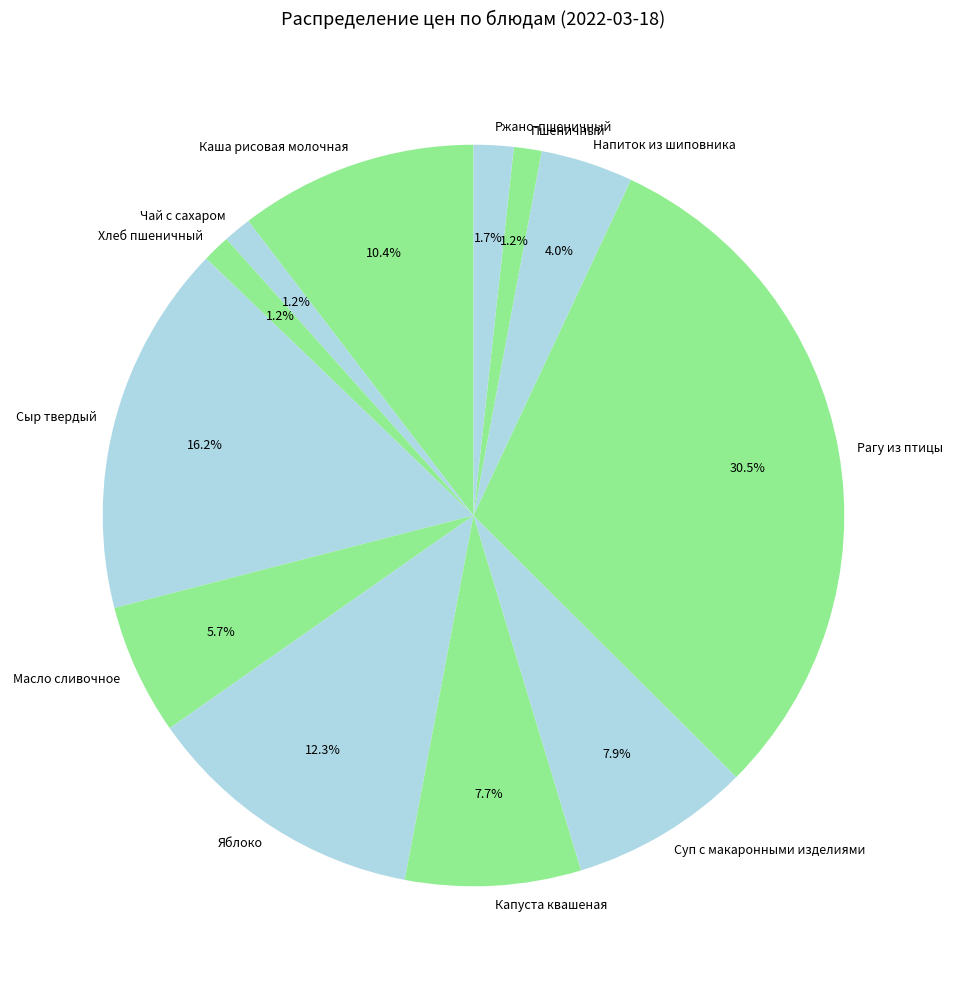

To the nearest percent, what is the difference between the largest and smallest slice percentages?

29%